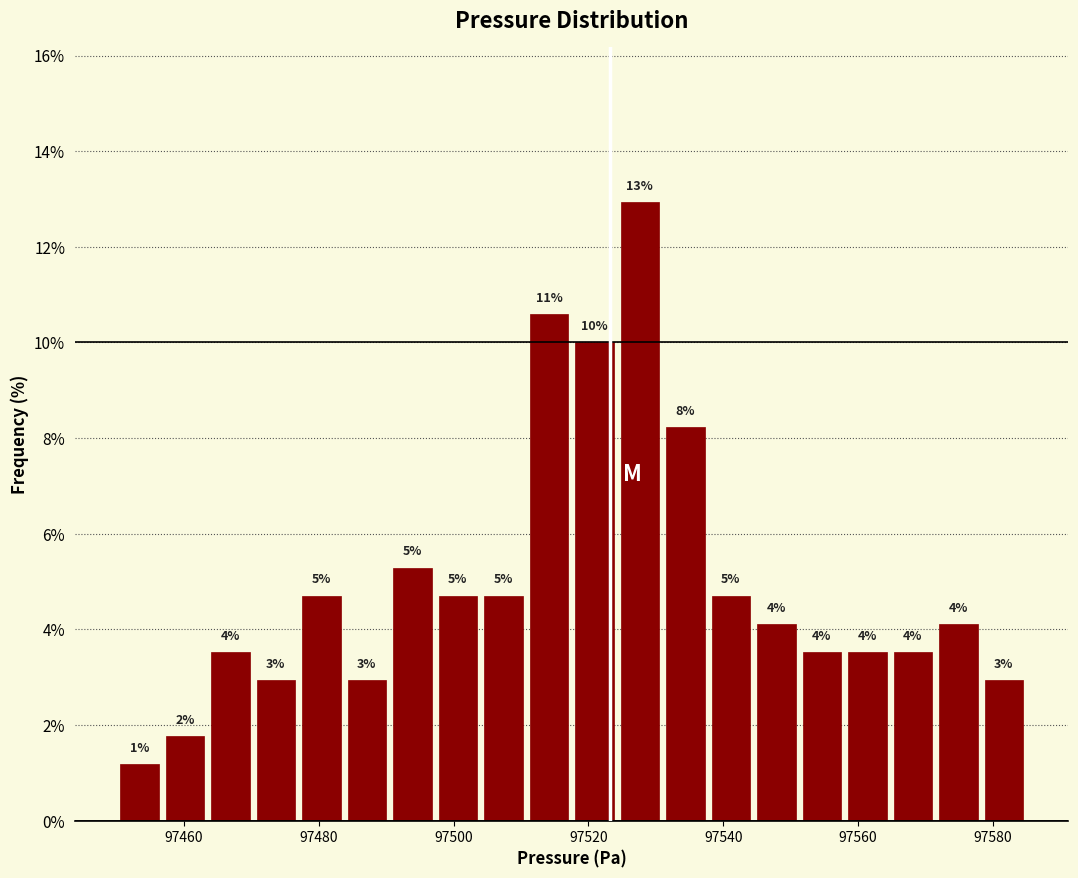

Around what value on the x-axis is the tallest bar? Give the approximate position of its centre, as read against the axis.

97528